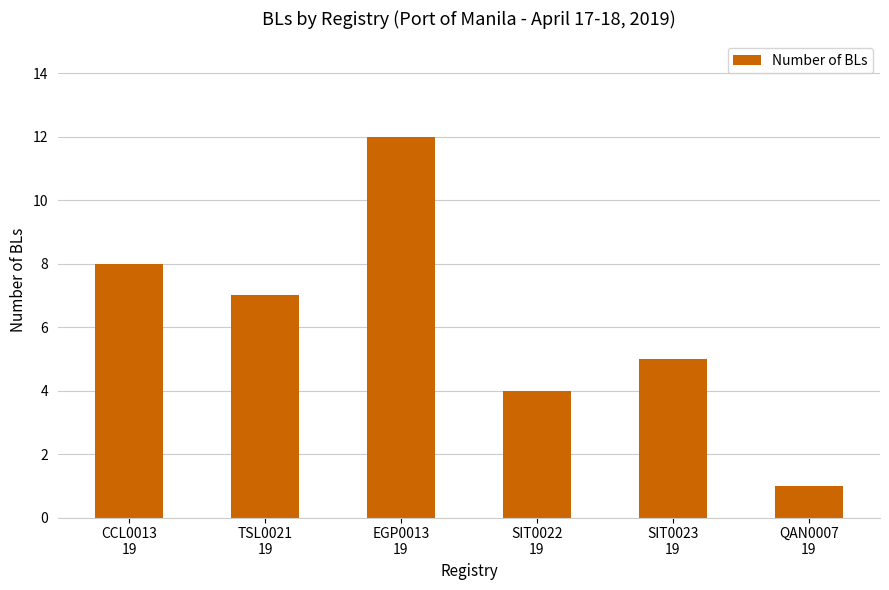

Count the number of categories in the chart.

6